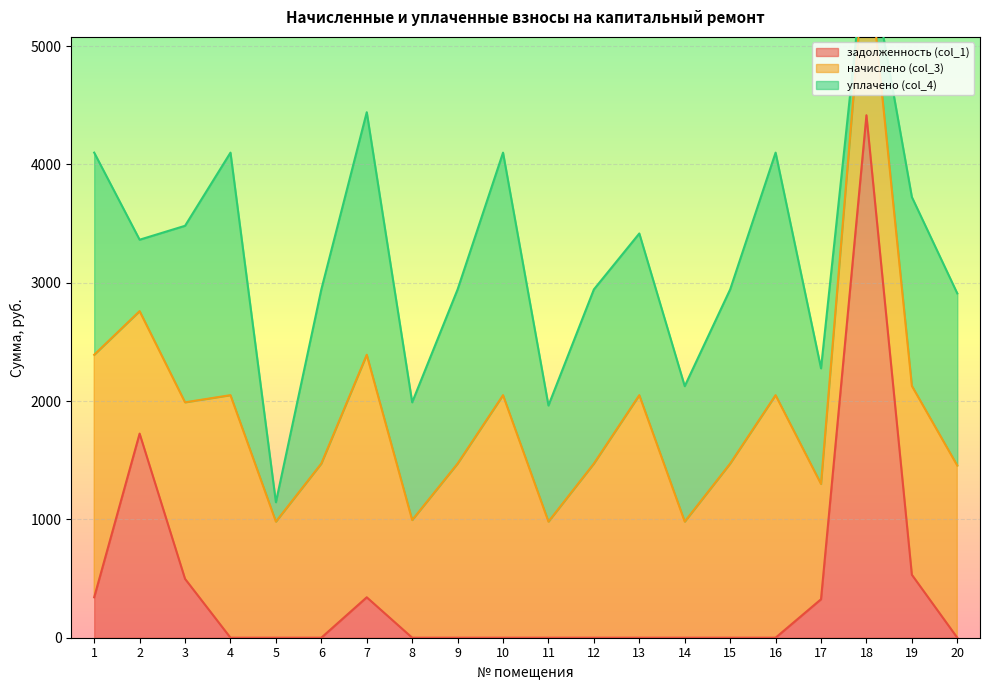

Reading right to left, extract all data points from this chart.

задолженность (col_1): 20=0.0	19=532.0	18=4415.0	17=325.0	16=0.0	15=0.0	14=0.0	13=0.0	12=0.0	11=0.0	10=0.0	9=0.0	8=0.0	7=341.6	6=0.0	5=0.0	4=0.0	3=497.3	2=1724.8	1=341.6
начислено (col_3): 20=1454.9	19=1596.0	18=1471.7	17=974.4	16=2049.6	15=1471.7	14=981.1	13=2049.6	12=1471.7	11=981.1	10=2049.6	9=1471.7	8=994.6	7=2049.6	6=1471.7	5=981.1	4=2049.6	3=1491.8	2=1034.9	1=2049.6
уплачено (col_4): 20=1454.9	19=1596.0	18=0.0	17=977.2	16=2049.6	15=1471.7	14=1144.6	13=1366.4	12=1471.7	11=981.1	10=2049.6	9=1471.7	8=994.6	7=2049.6	6=1471.7	5=163.5	4=2049.6	3=1491.8	2=603.7	1=1708.0